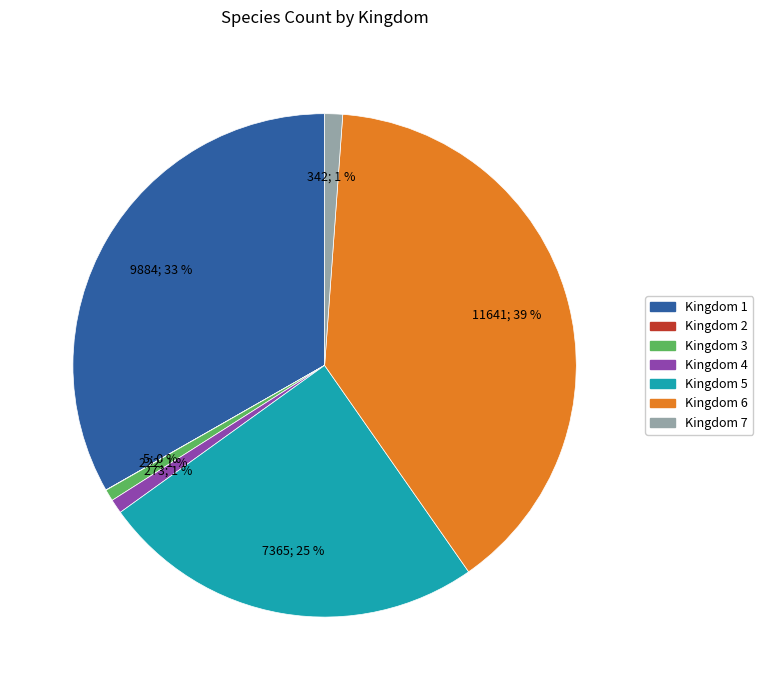

True or false: Kingdom 4 accounts for 1% of the total.

True